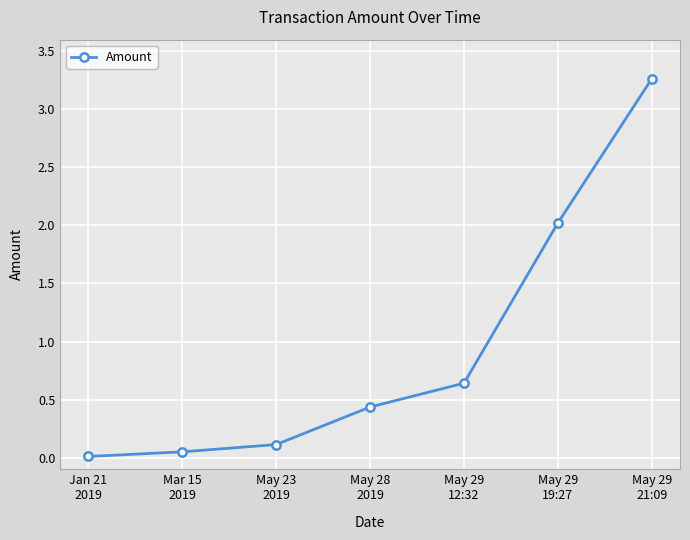

List the labels in order of value, largest first.

May 29
21:09, May 29
19:27, May 29
12:32, May 28
2019, May 23
2019, Mar 15
2019, Jan 21
2019